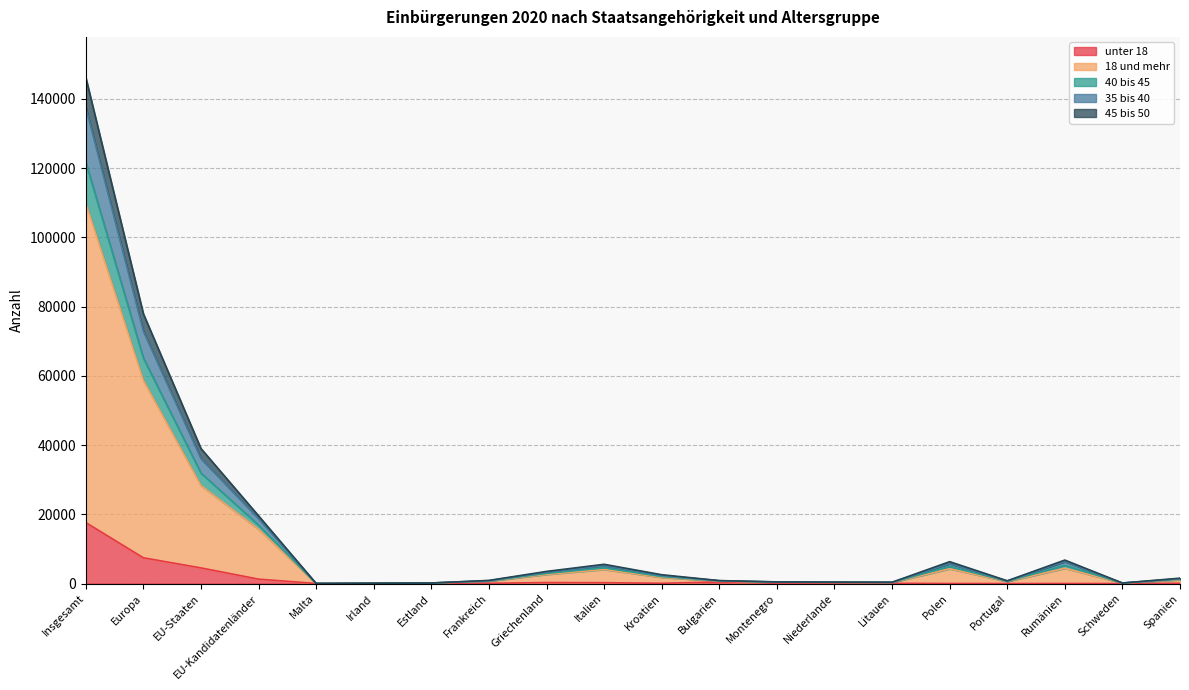

Which category has the highest value in the unter 18 series?

Insgesamt